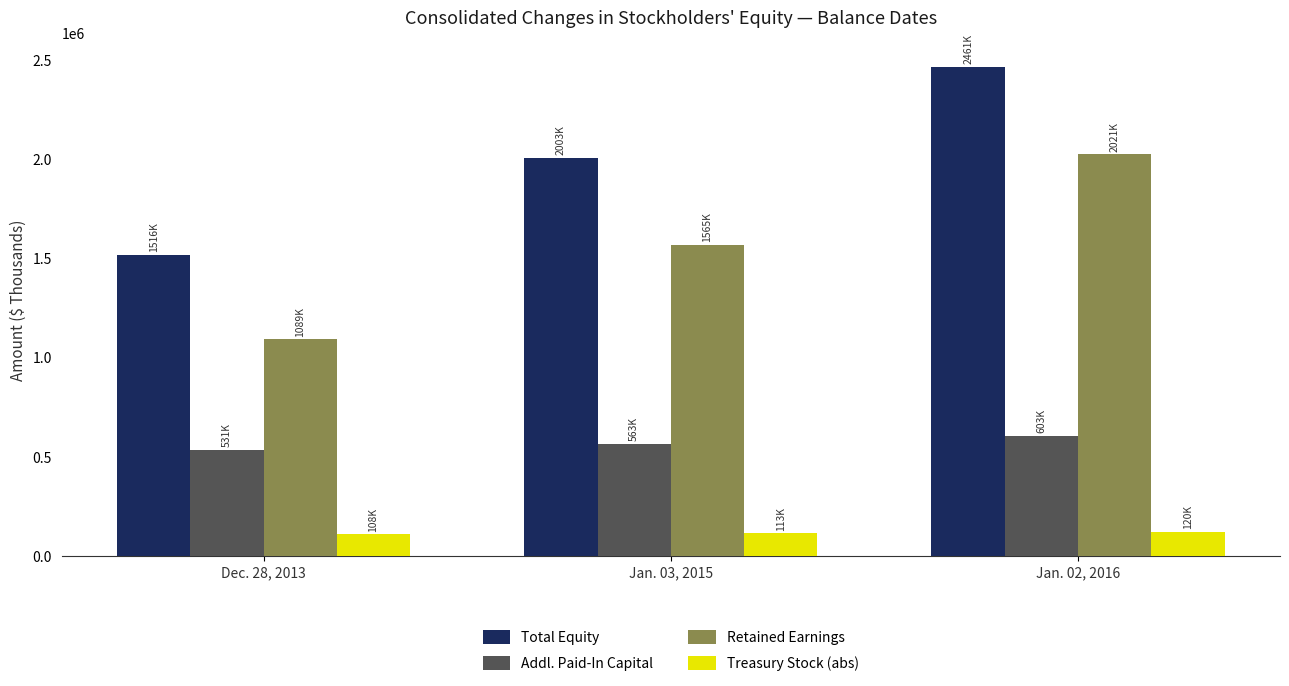

List the series in order of their peak value, lowest first.

Treasury Stock (abs), Addl. Paid-In Capital, Retained Earnings, Total Equity